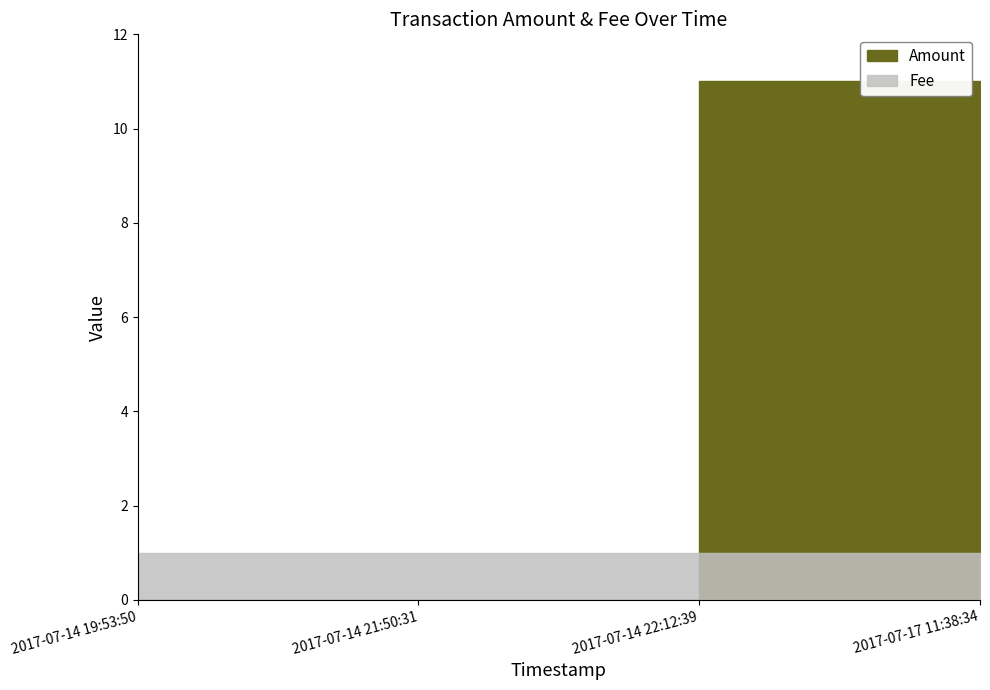

The Amount series shows 11 at 2017-07-17 11:38:34. True or false?

True